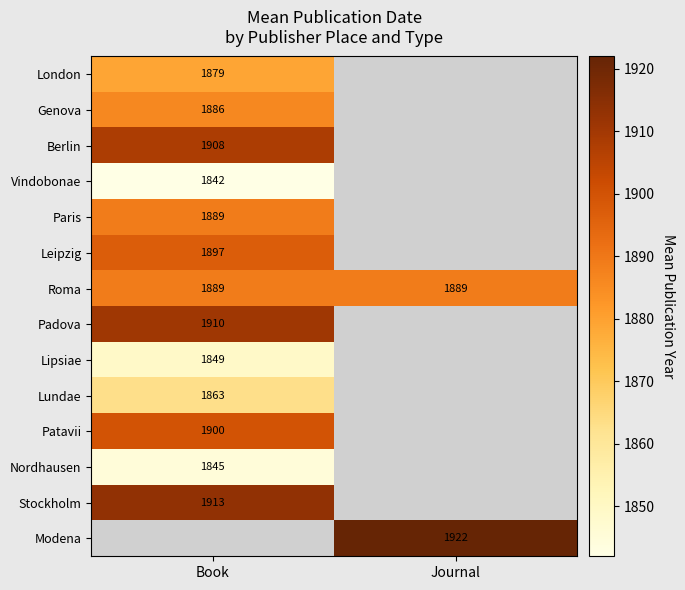

True or false: Leipzig has a value of 1897 at Book.

True